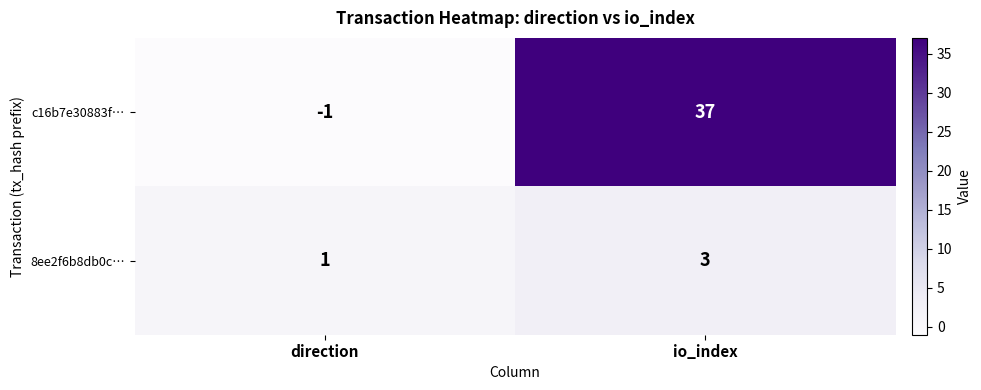

Count the number of data series in this chart.

2